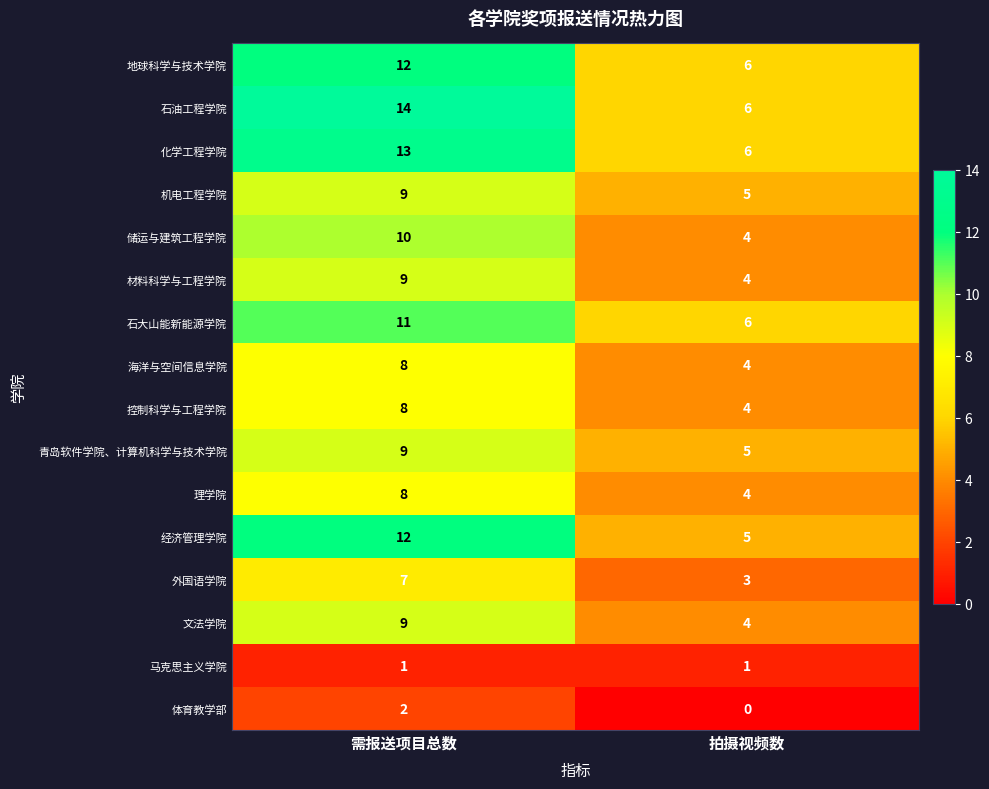

Which series has the largest total across all categories?

石油工程学院